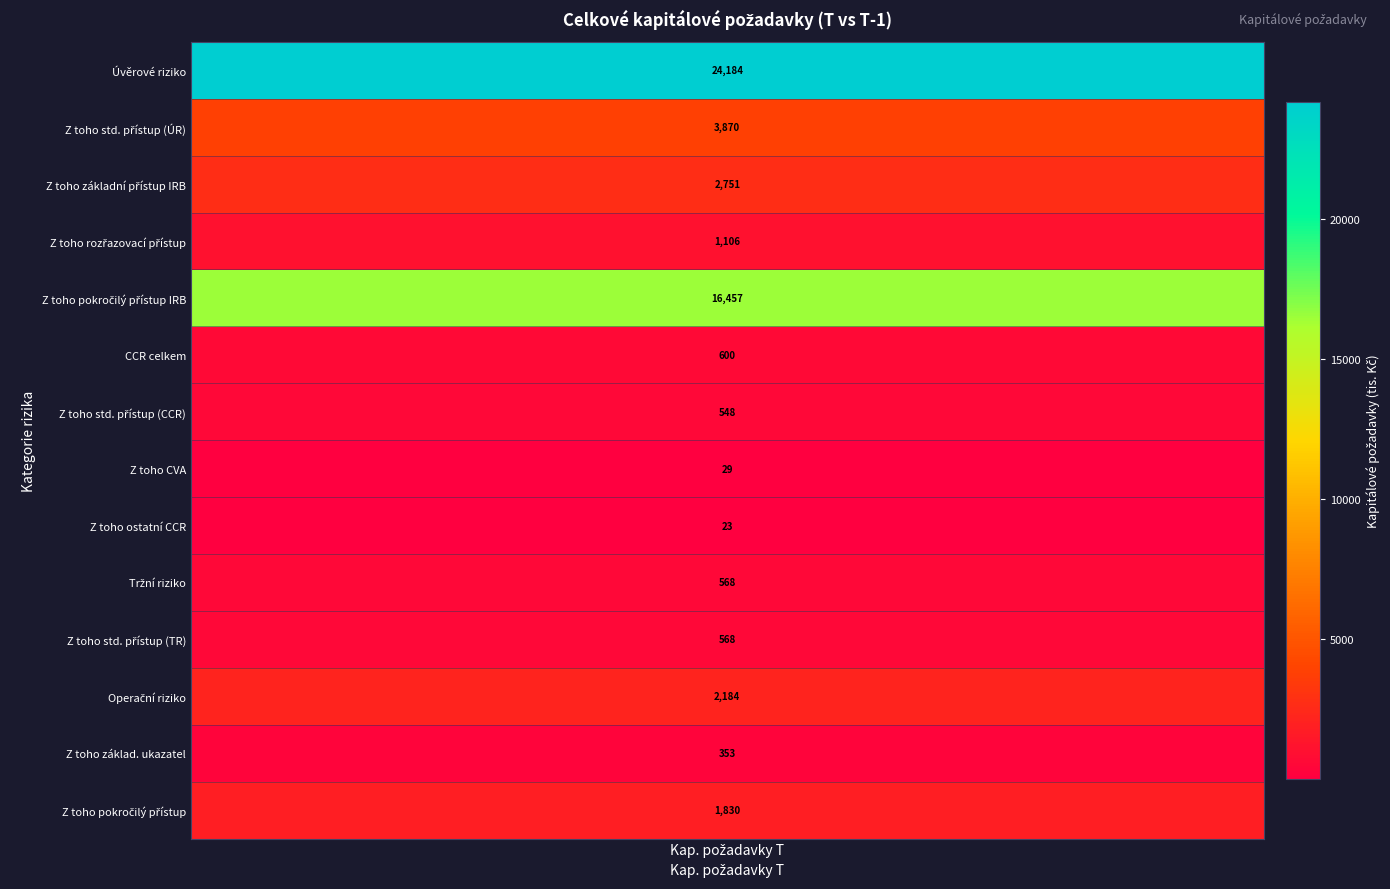

True or false: Z toho CVA has a value of 19.6 at 1.

False